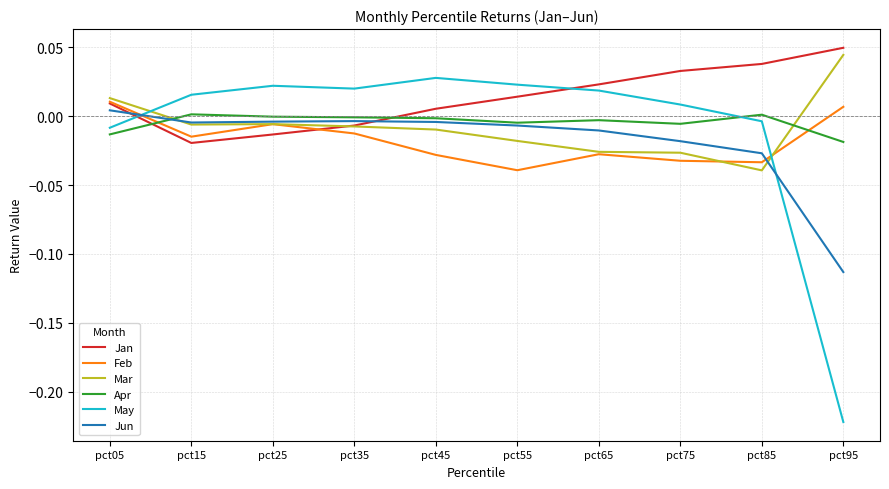

How many series are shown in this chart?

6